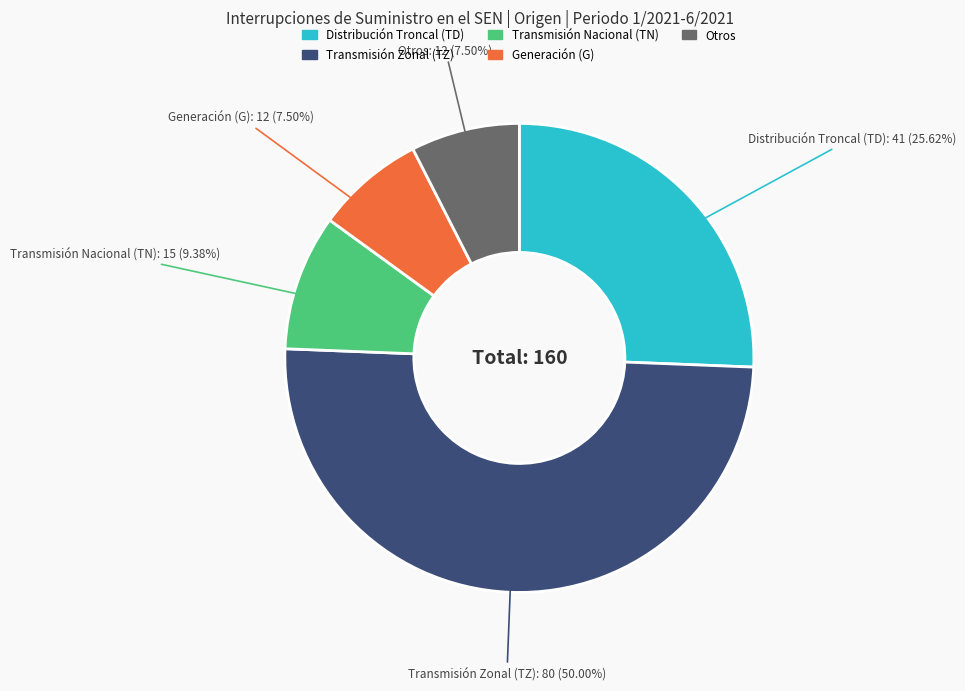

What is the largest slice in the pie chart?

Transmisión Zonal (TZ)